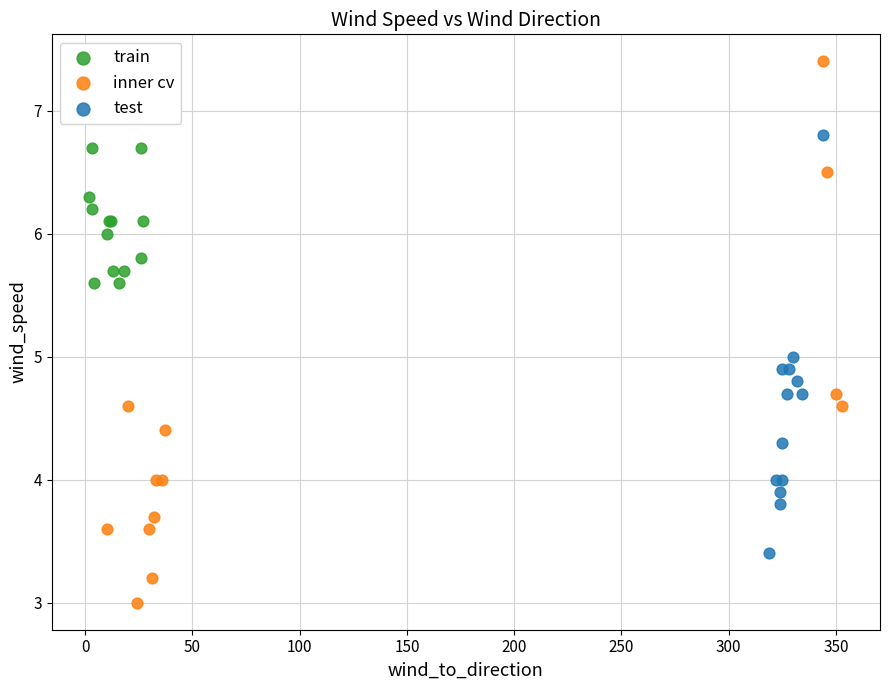

Which series contains the highest Y value?

inner cv